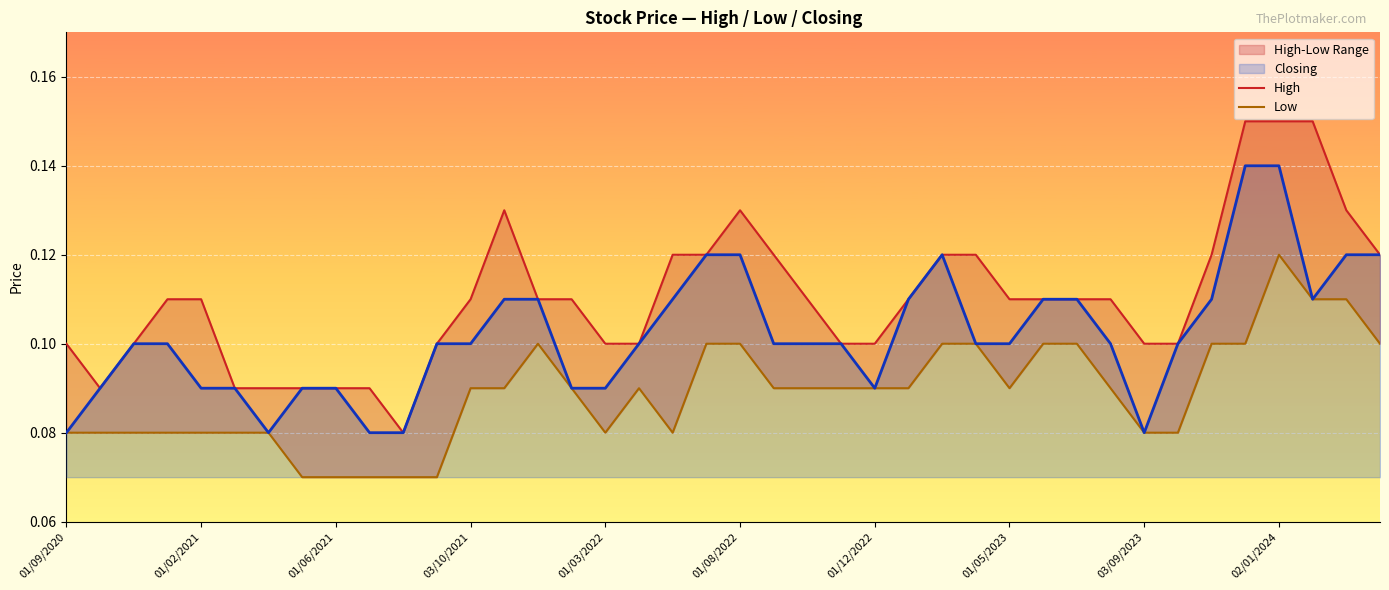

Between 10 and 21, which series saw the biggest shift?

High